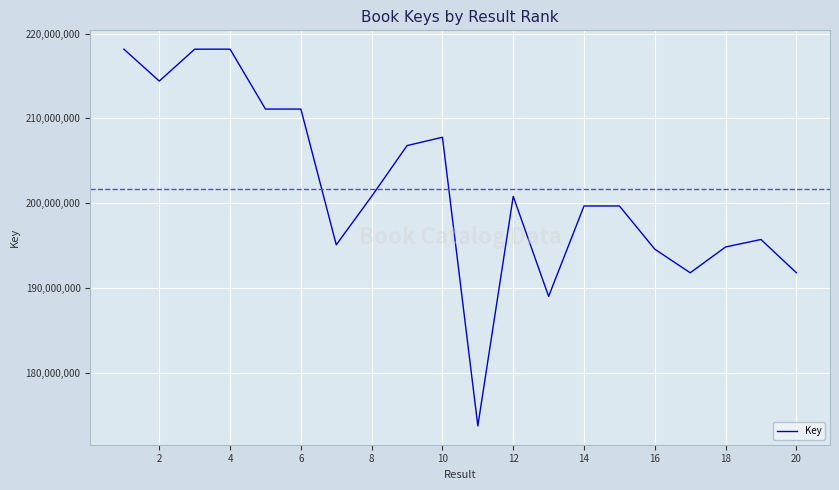

Does the chart have visible grid lines?

Yes